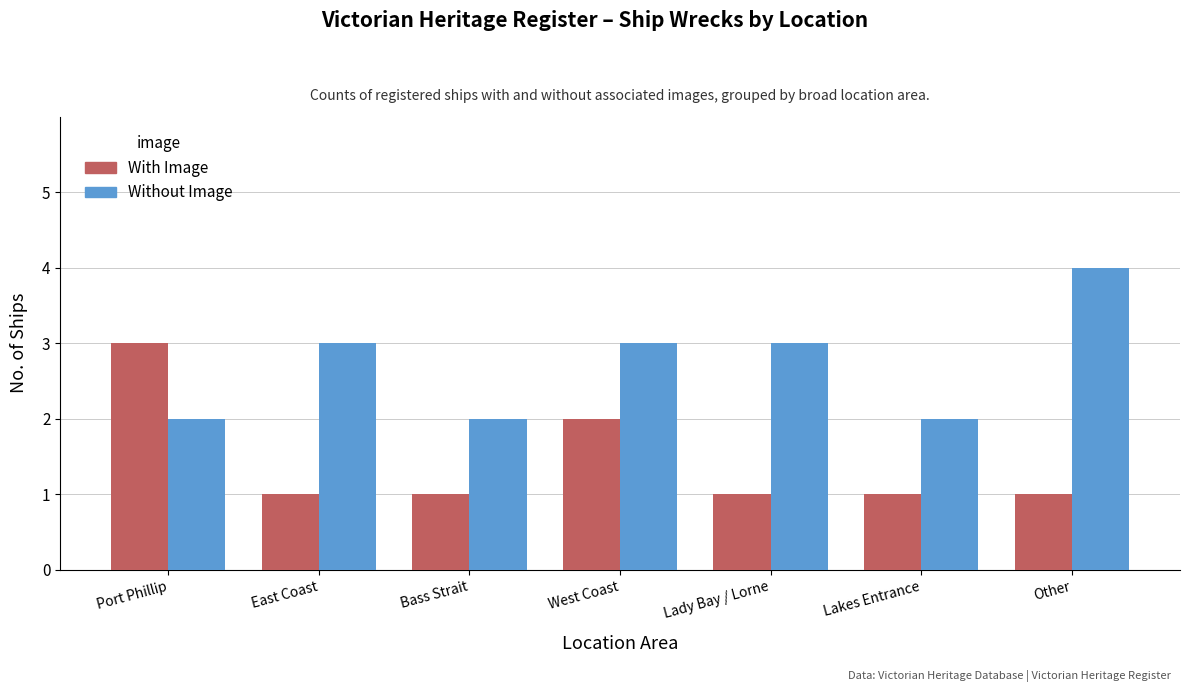

Is it true that Without Image equals 1 at West Coast?

False